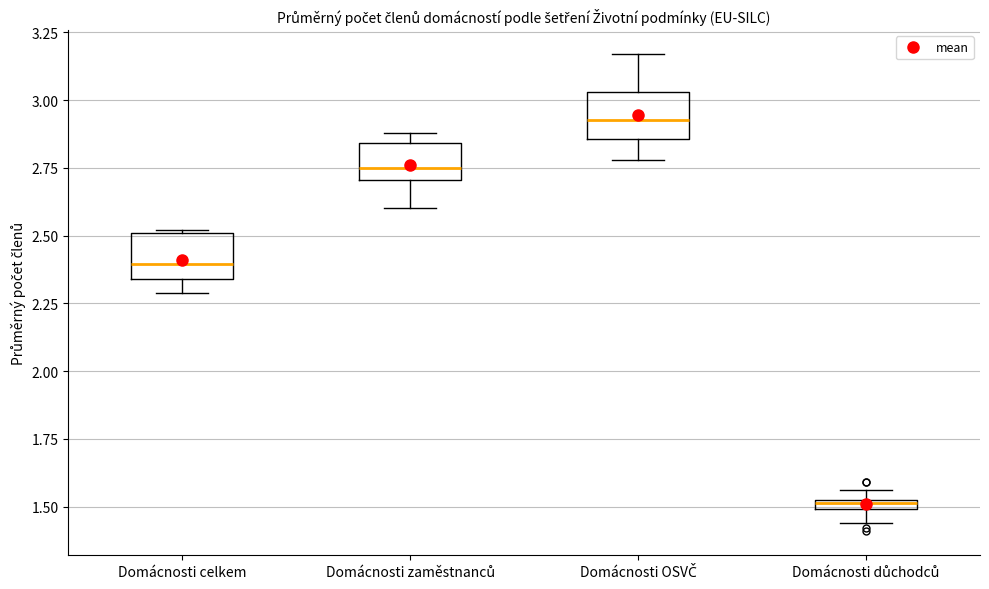

Where is the upper edge of the box for Domácnosti zaměstnanců on the y-axis? The values are not printed on the chart, so give them approximately, as read against the axis.

2.85